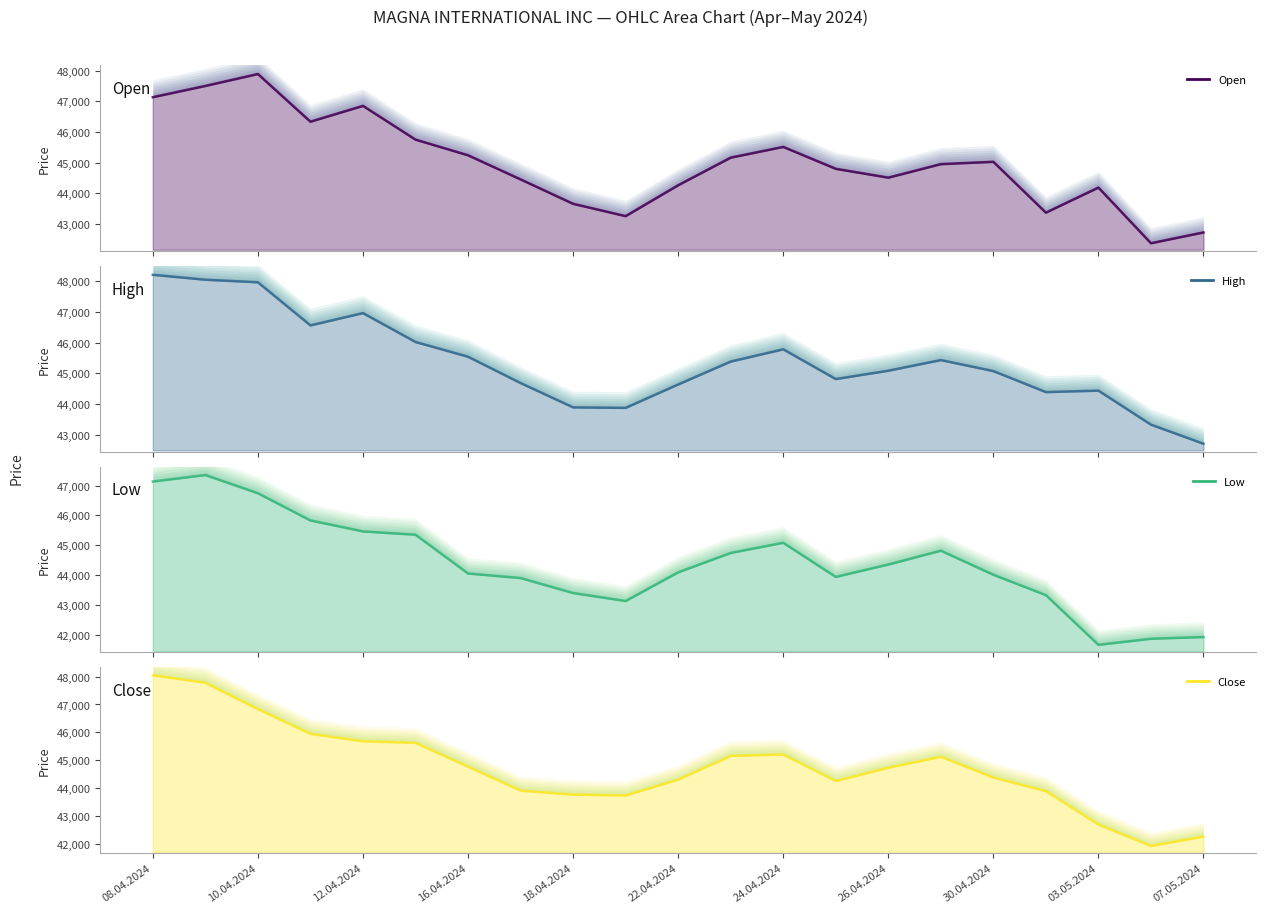

How many data points does each series have?

21